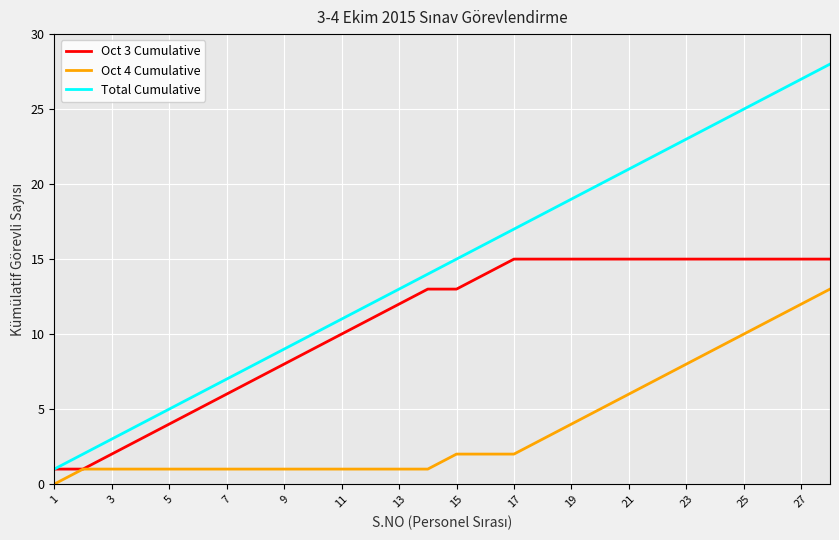

What are all the series names shown in the legend?

Oct 3 Cumulative, Oct 4 Cumulative, Total Cumulative